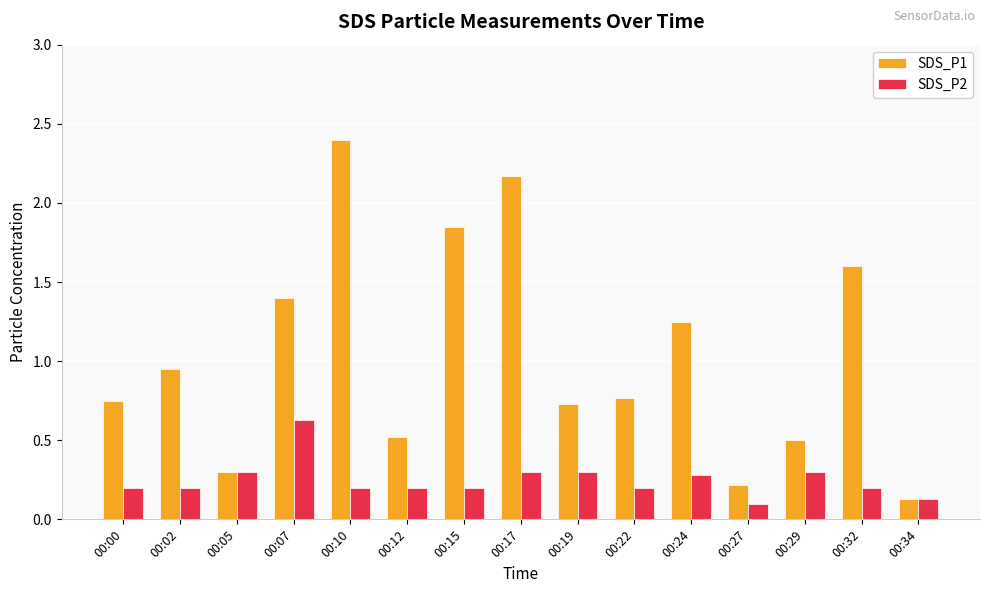

At which category does the chart reach its peak across all series?

00:10